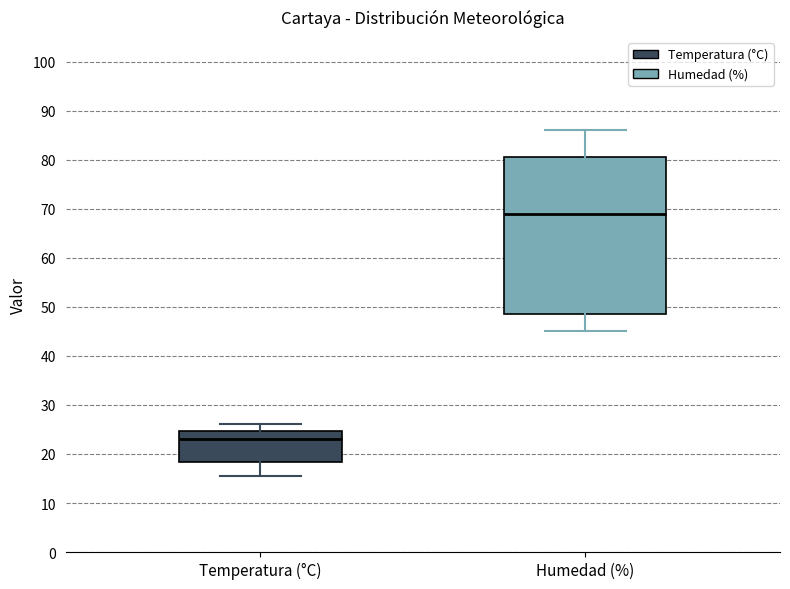

Reading left to right, read every box against the y-axis: the position of its median line, the range the box covers, and the ends of its whiskers. The values are not printed on the chart, so give them approximately, as read against the axis.

Temperatura (°C): median 23, box 18 to 25, whiskers 16 to 26
Humedad (%): median 69, box 49 to 81, whiskers 45 to 86